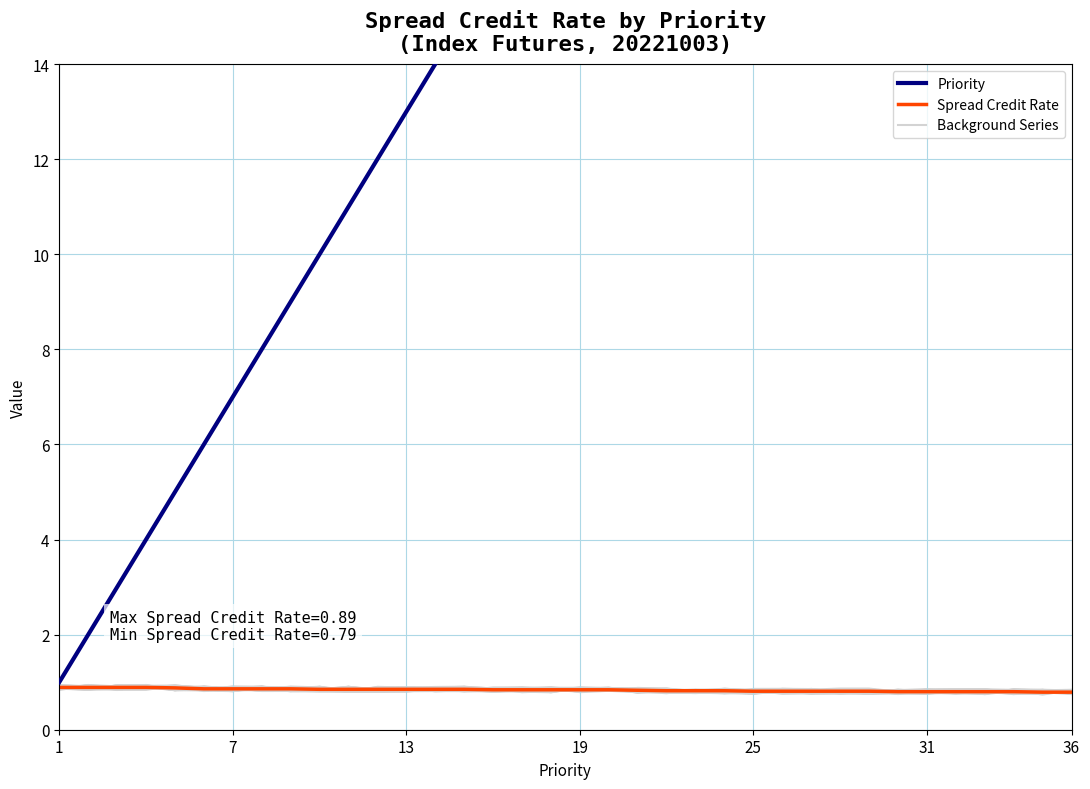

What is the sum of the Spread Credit Rate values at 7 and 19?

1.7